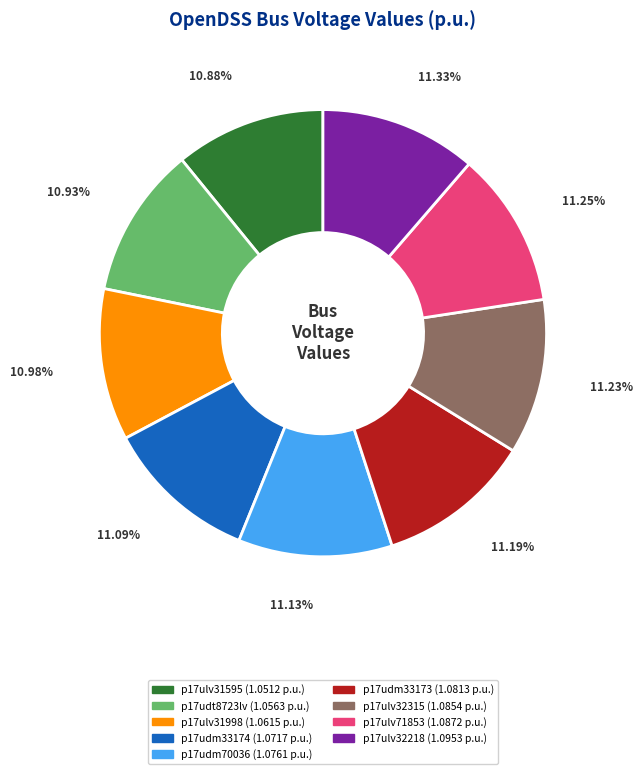

How many segments does this pie chart have?

9